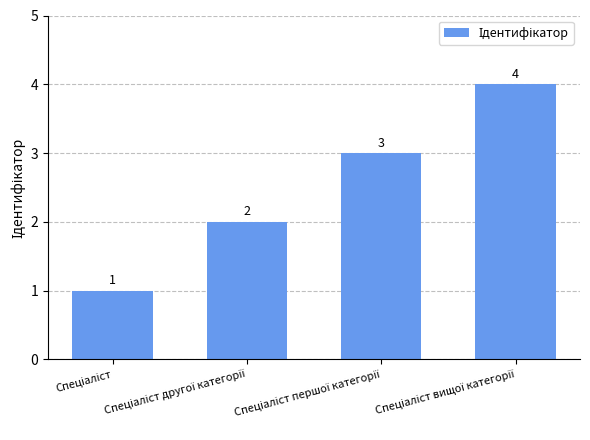

What is the sum of all values?

10